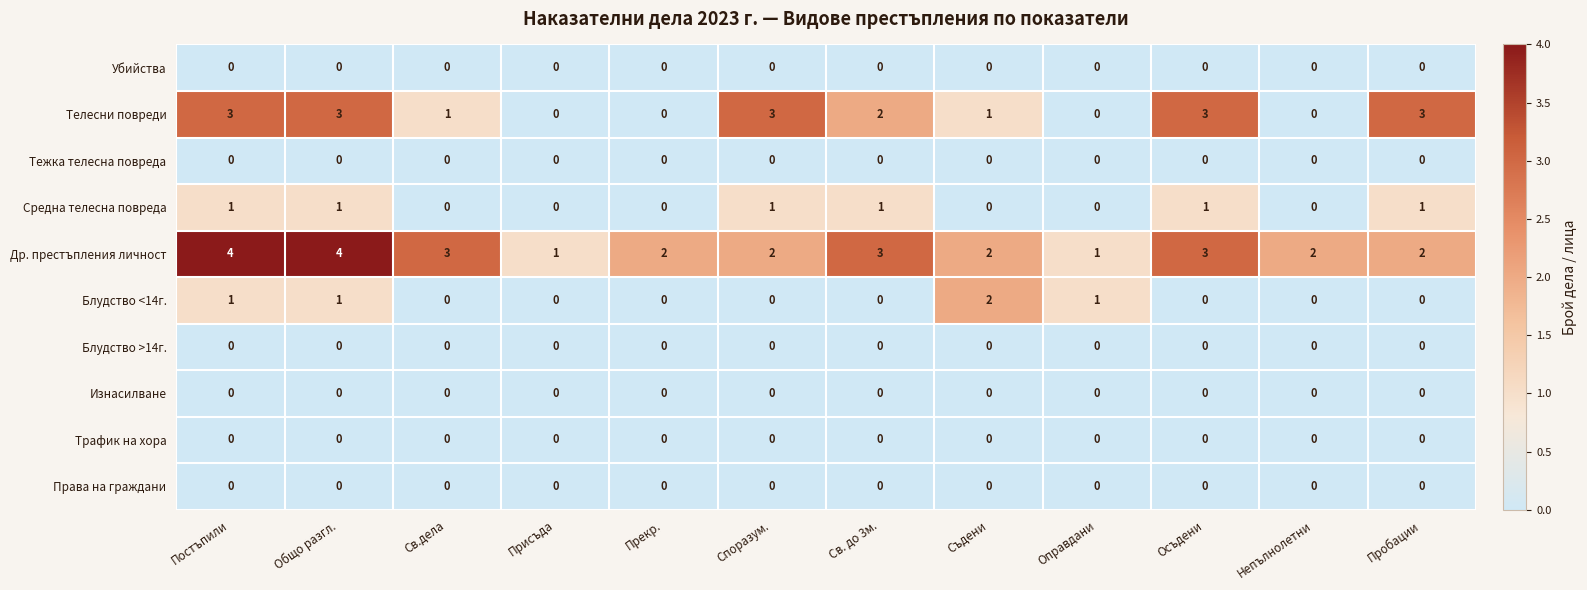

Which series changed the most between Прекр. and Пробации?

Телесни повреди